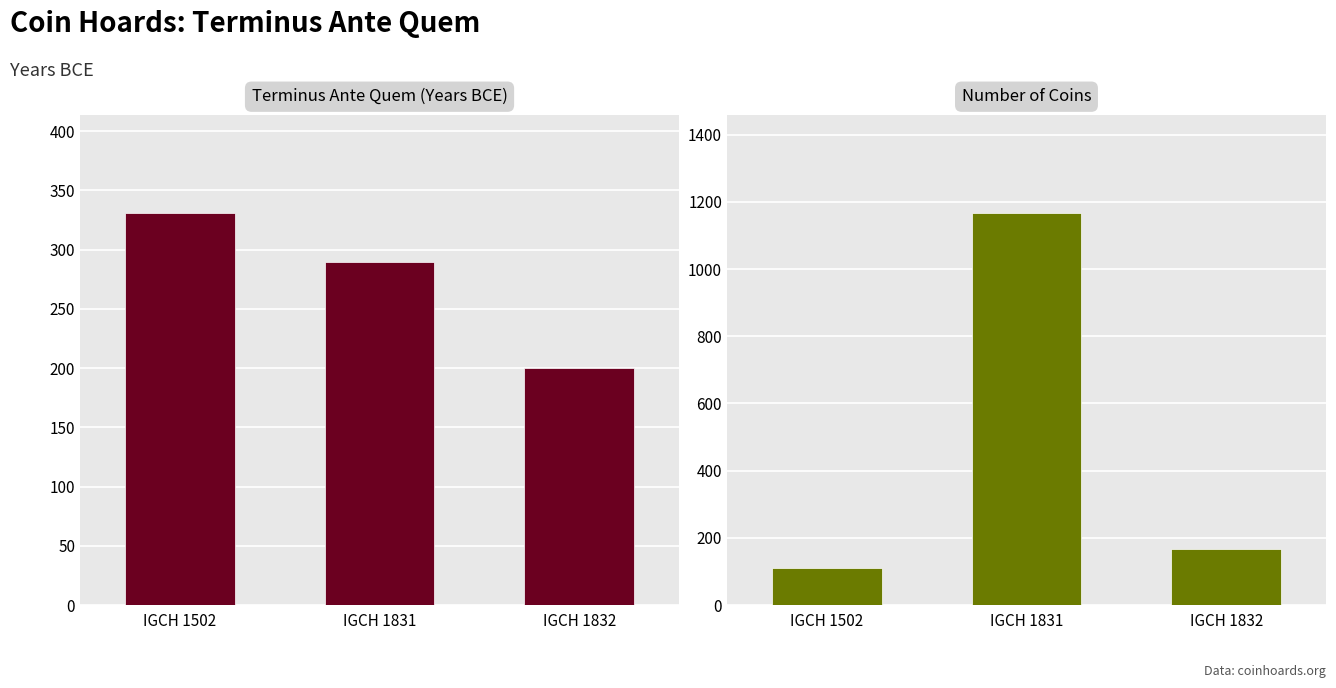

Is the value of Number of Coins at IGCH 1831 greater than the value of Terminus Ante Quem at IGCH 1502?

Yes